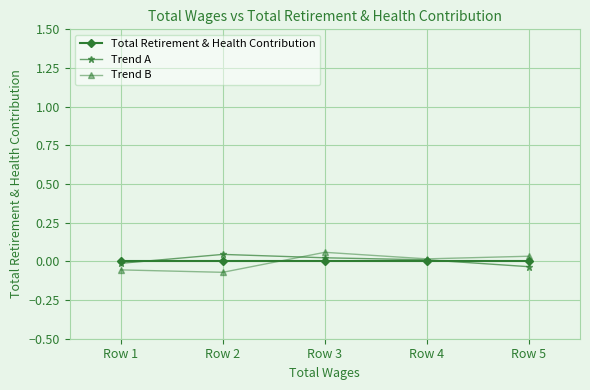

Is it true that Trend B equals 0.0 at Row 4?

True